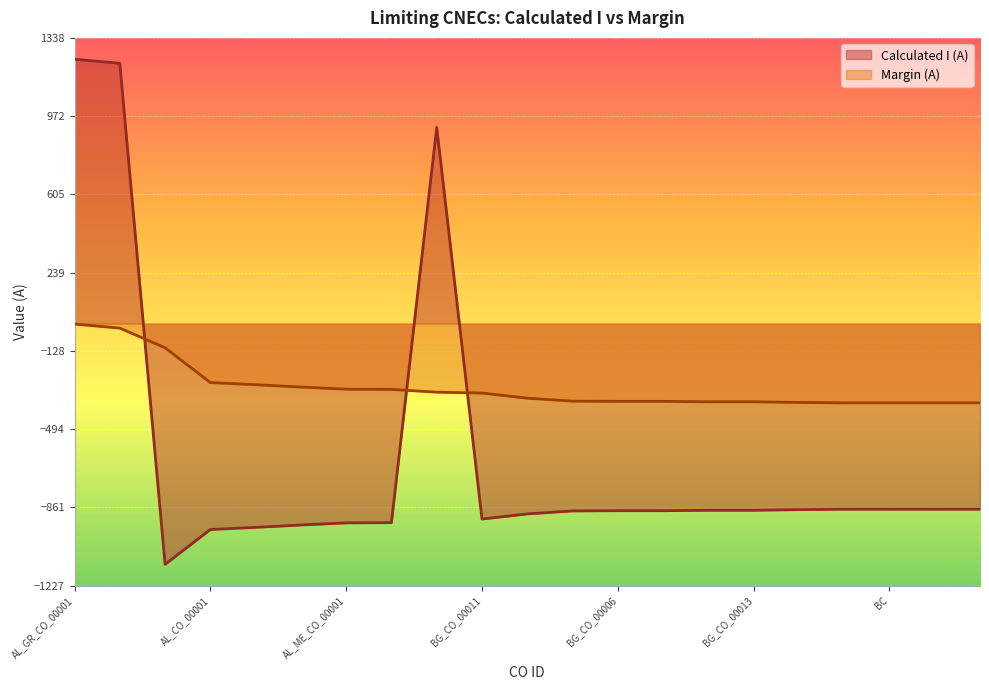

At which category is the sum across all series the highest?

AL_GR_CO_00001